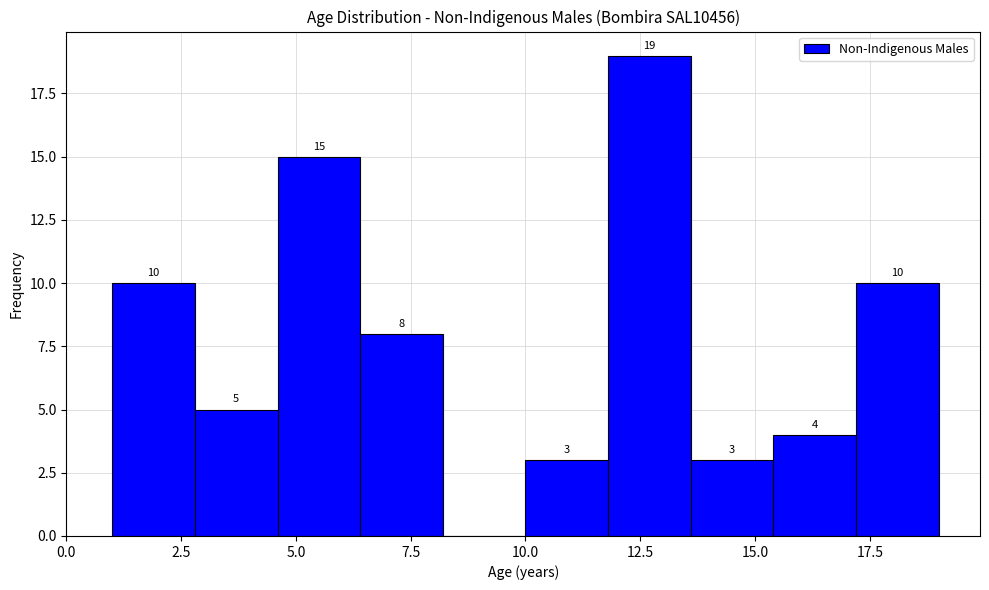

Around what value on the x-axis is the tallest bar? Give the approximate position of its centre, as read against the axis.

12.5